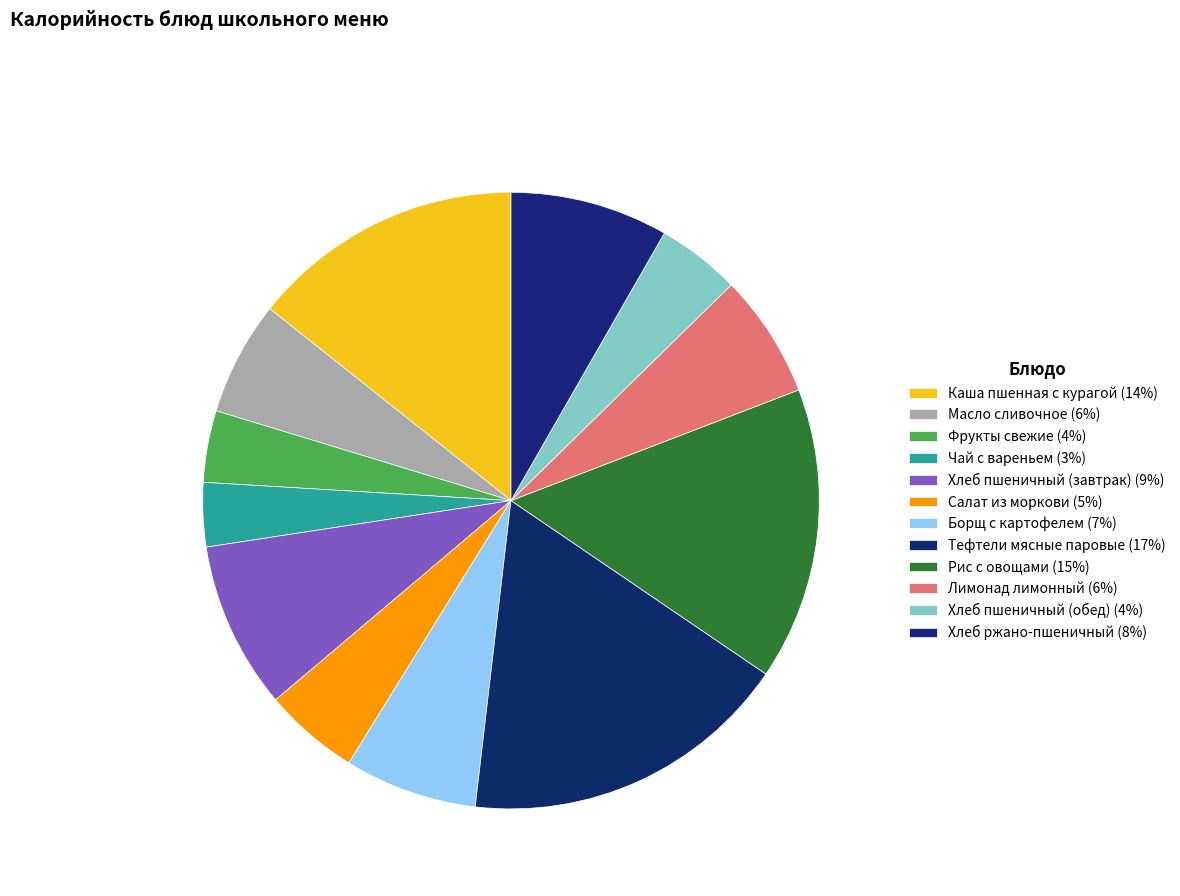

Which category has the smallest portion of the pie?

Чай с вареньем